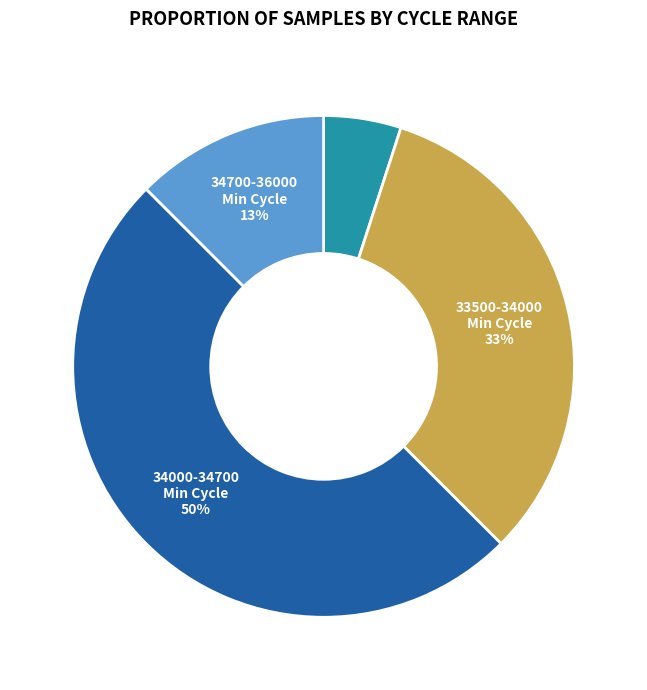

Count the number of slices in the pie.

4